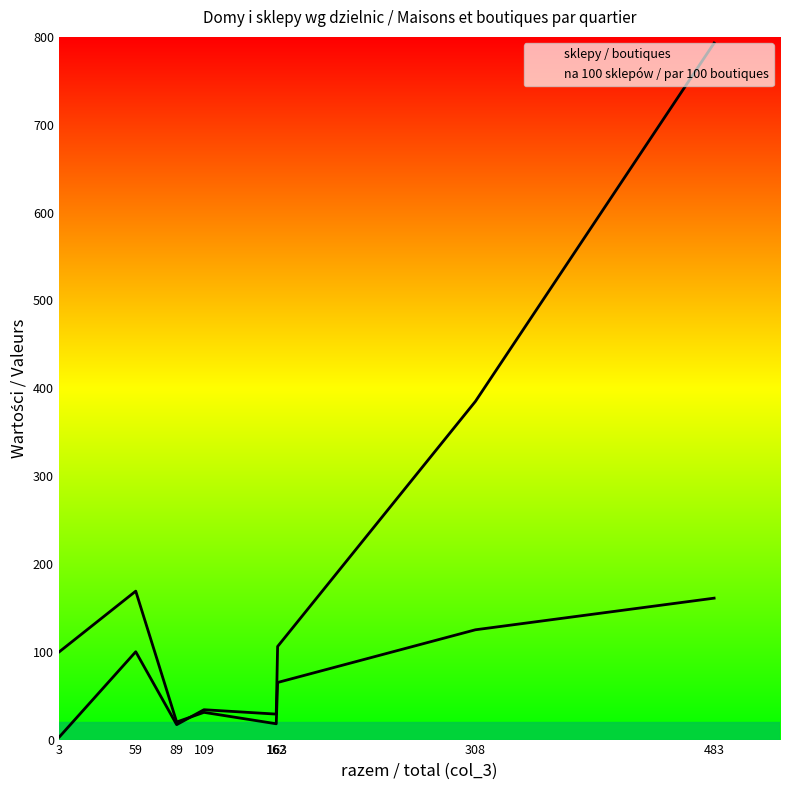

Is it true that sklepy / boutiques equals 72 at V?

False